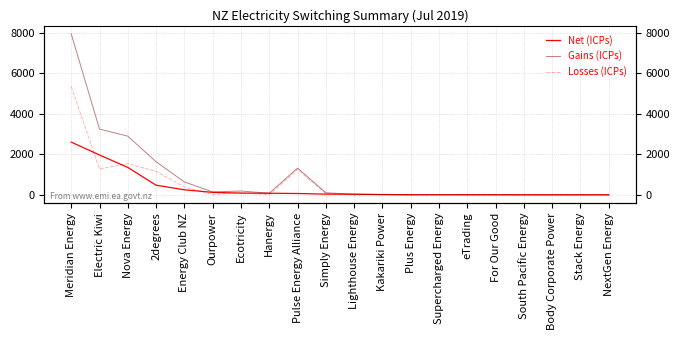

Between Kakariki Power and Hanergy, which is larger?

Hanergy